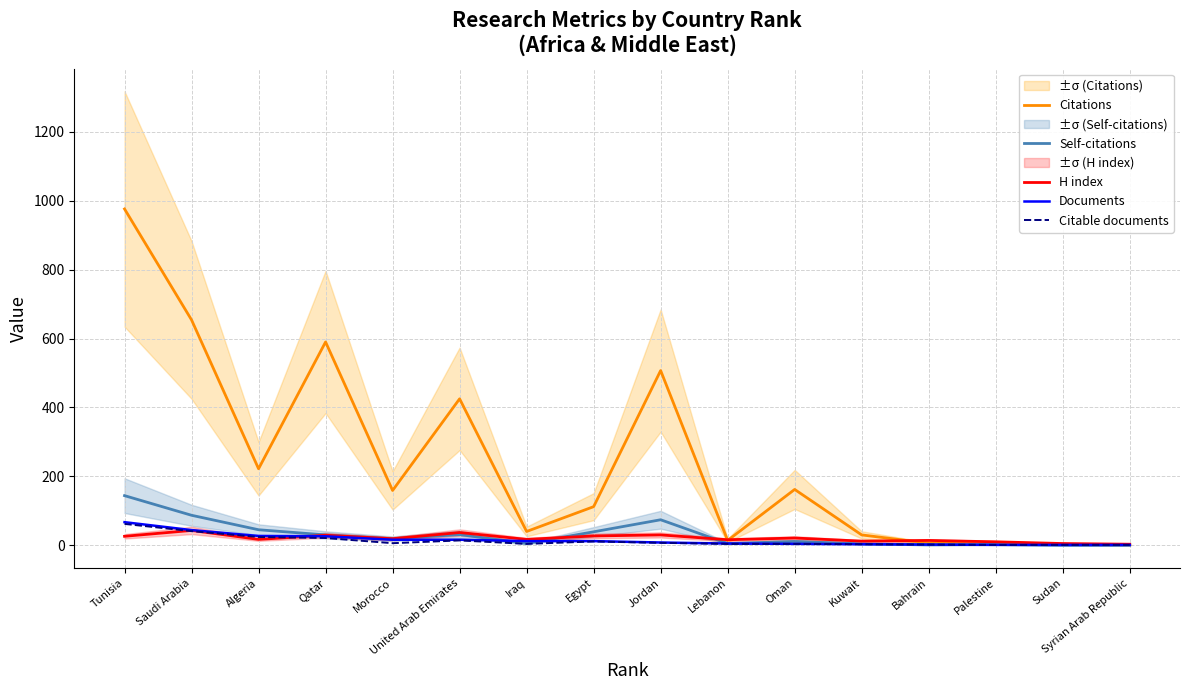

Which series has the largest total across all categories?

Citations